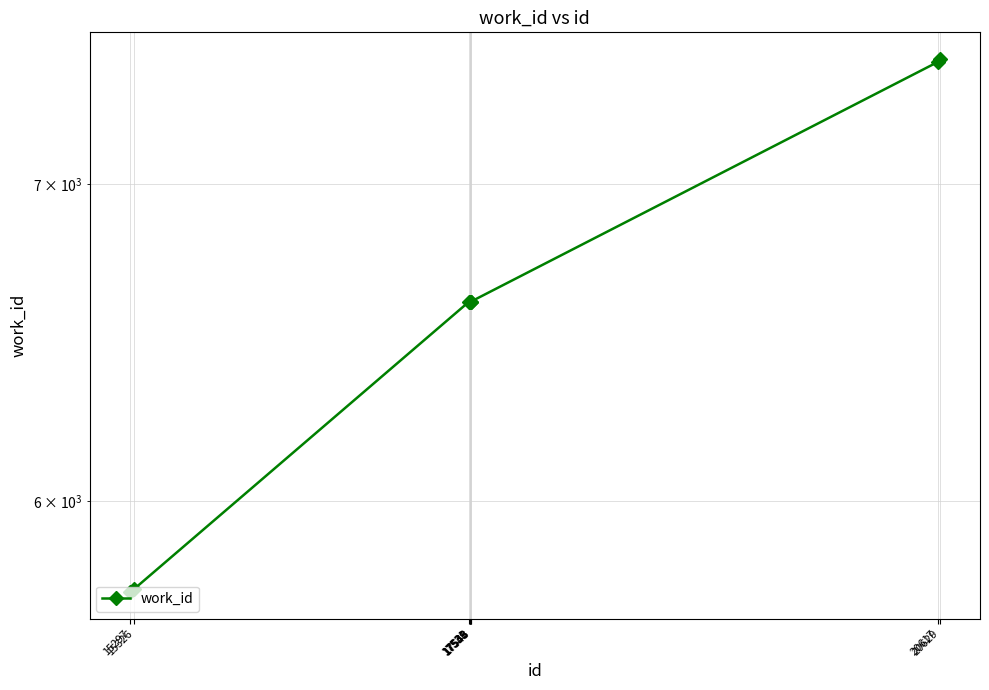

Is this an area chart (filled region under the line)?

No